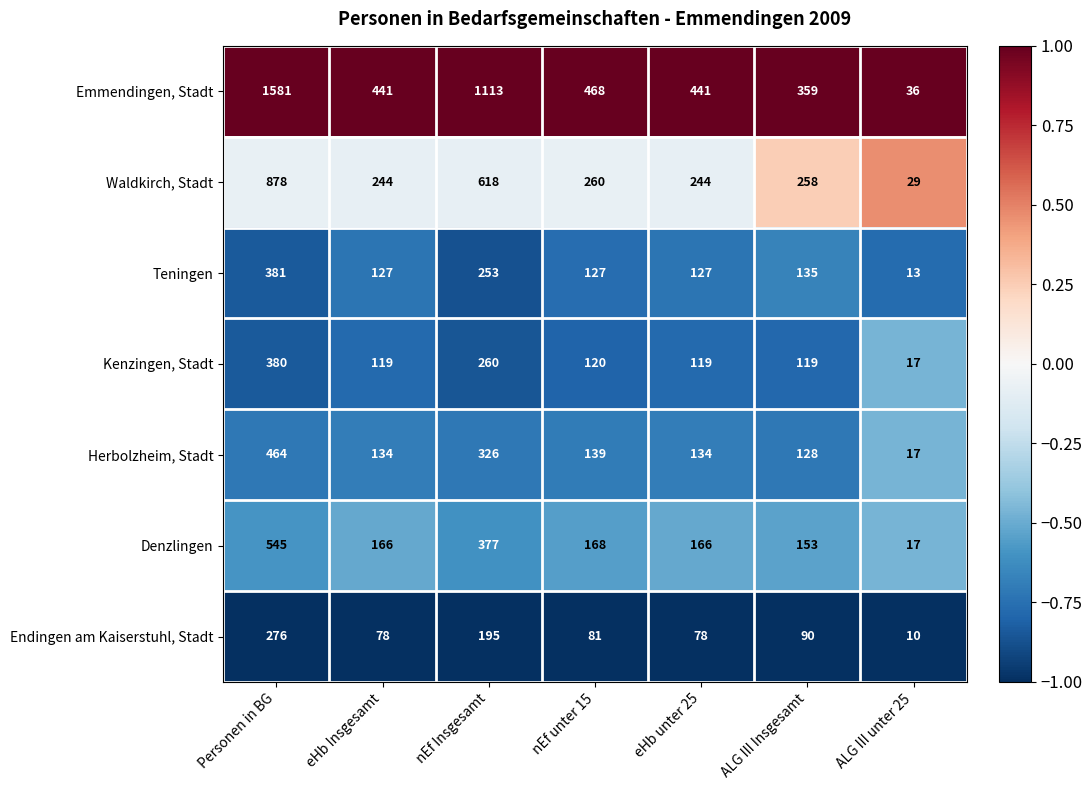

What is the difference between the second highest and minimum values in the Teningen series?

240